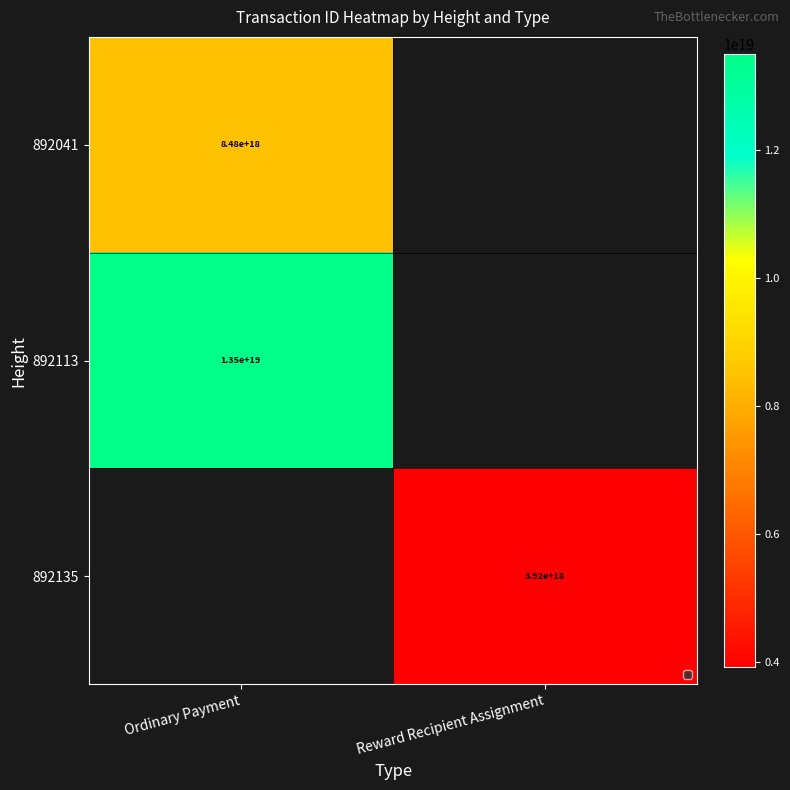

The 892135 series shows 1561682599430596864 at Reward Recipient Assignment. True or false?

False